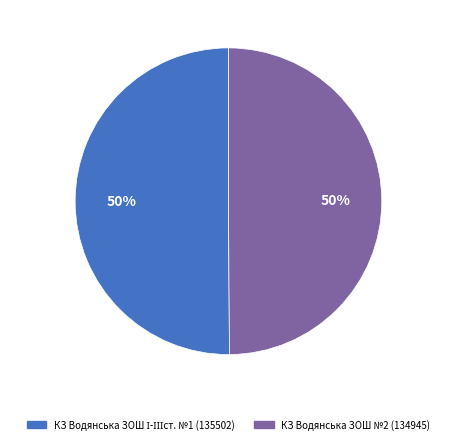

Is it true that КЗ Водянська ЗОШ №2 (134945) is 50% of the pie?

True